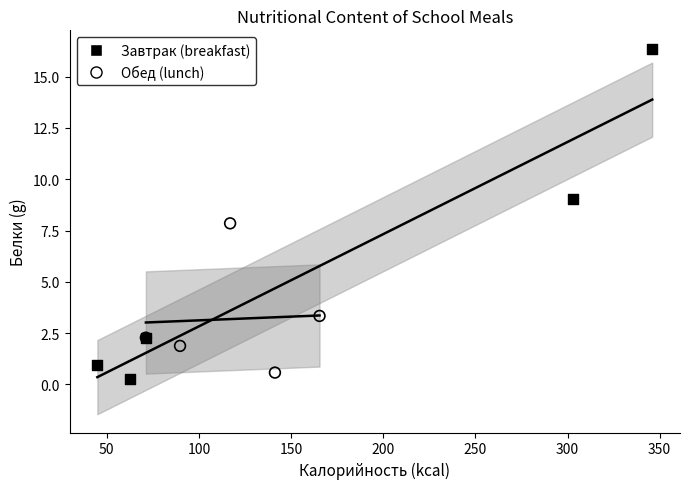

Which series reaches the maximum Y coordinate?

Завтрак (breakfast)